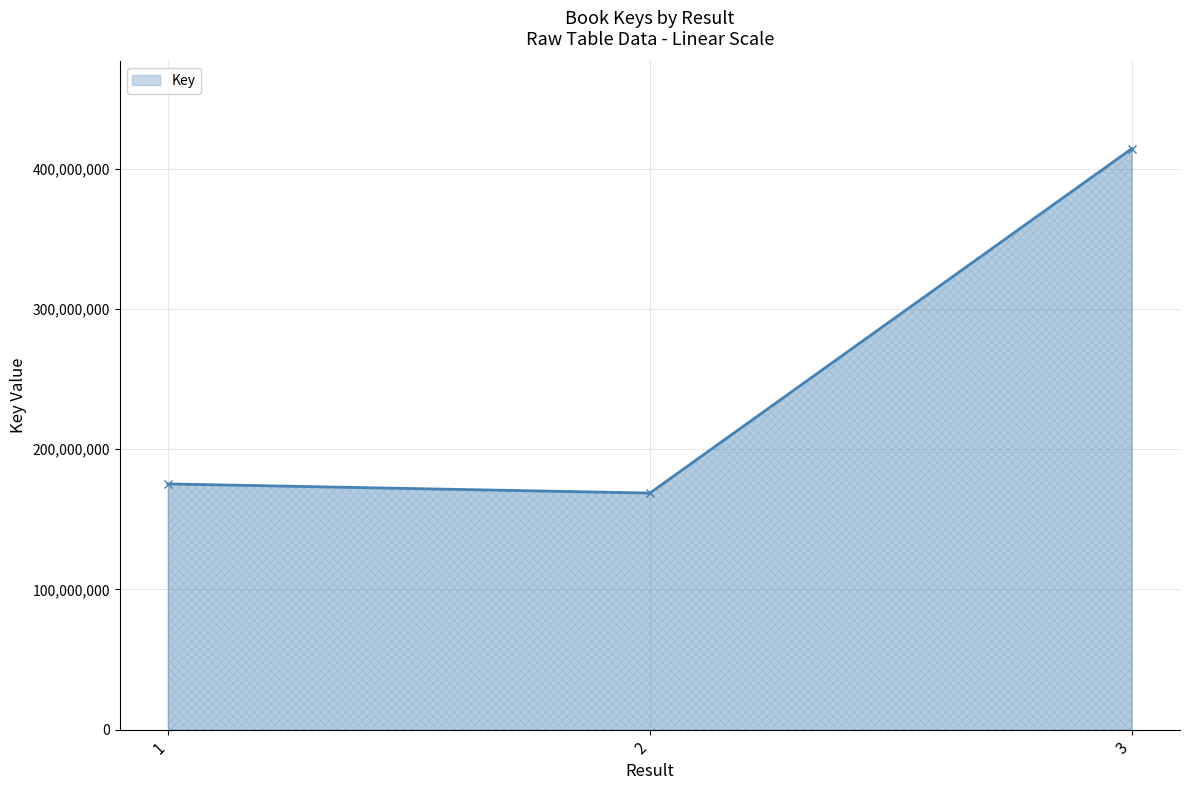

What is the value of the 3rd point from the left?

414240656